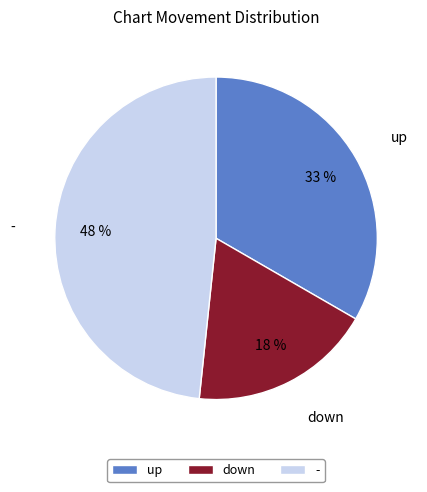

Which slice is the smallest?

down